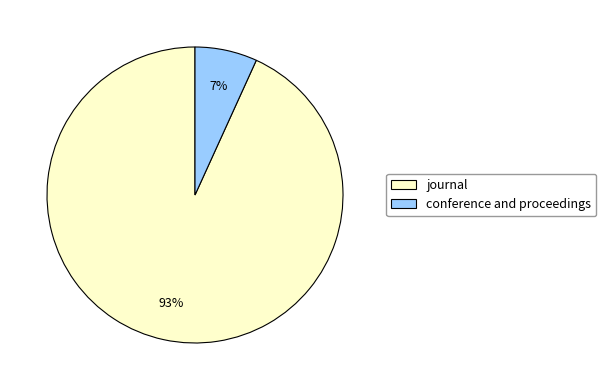

What percentage is the journal slice, to the nearest percent?

93%